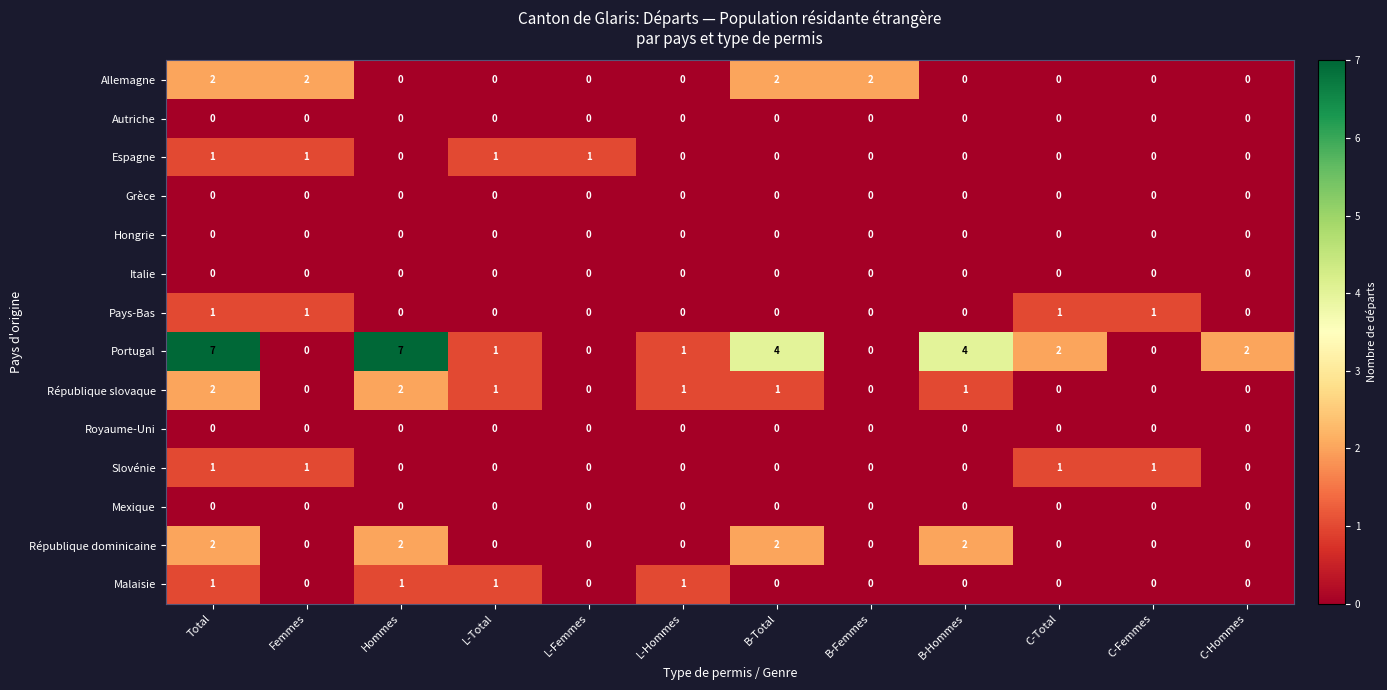

How many Allemagne values are between 0 and 2?

12